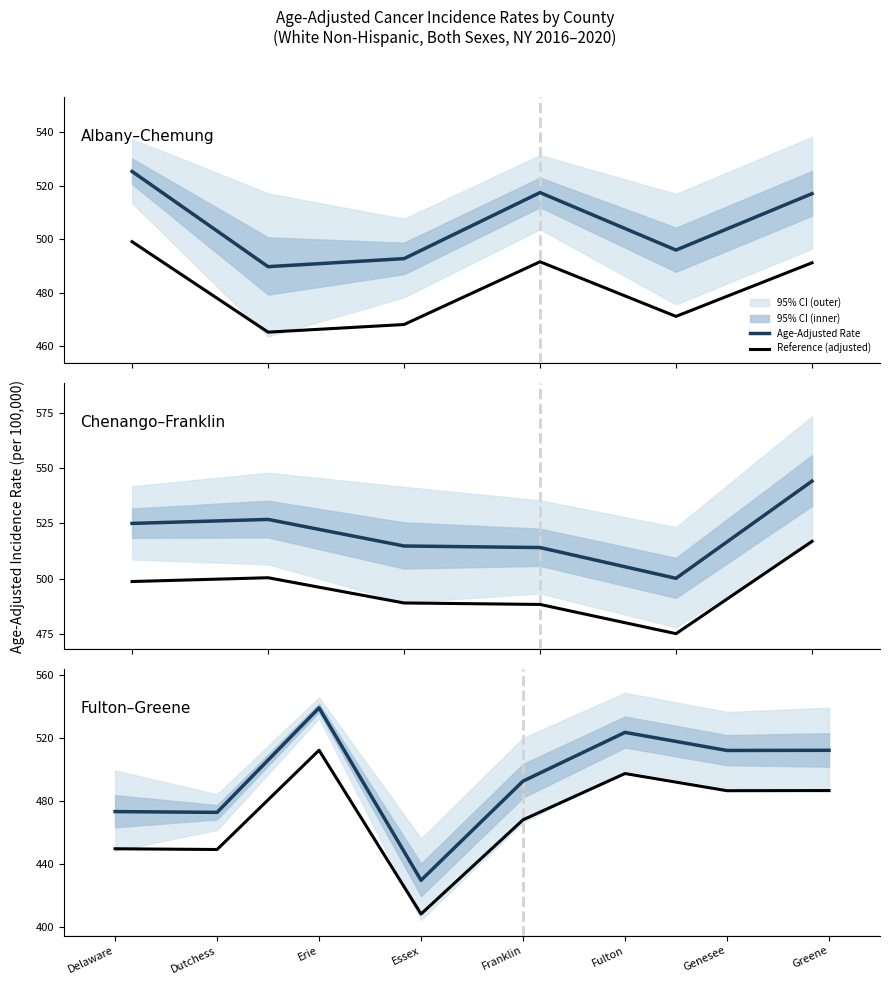

What is the difference between the maximum and minimum values in the Reference (adjusted) series?

104.2